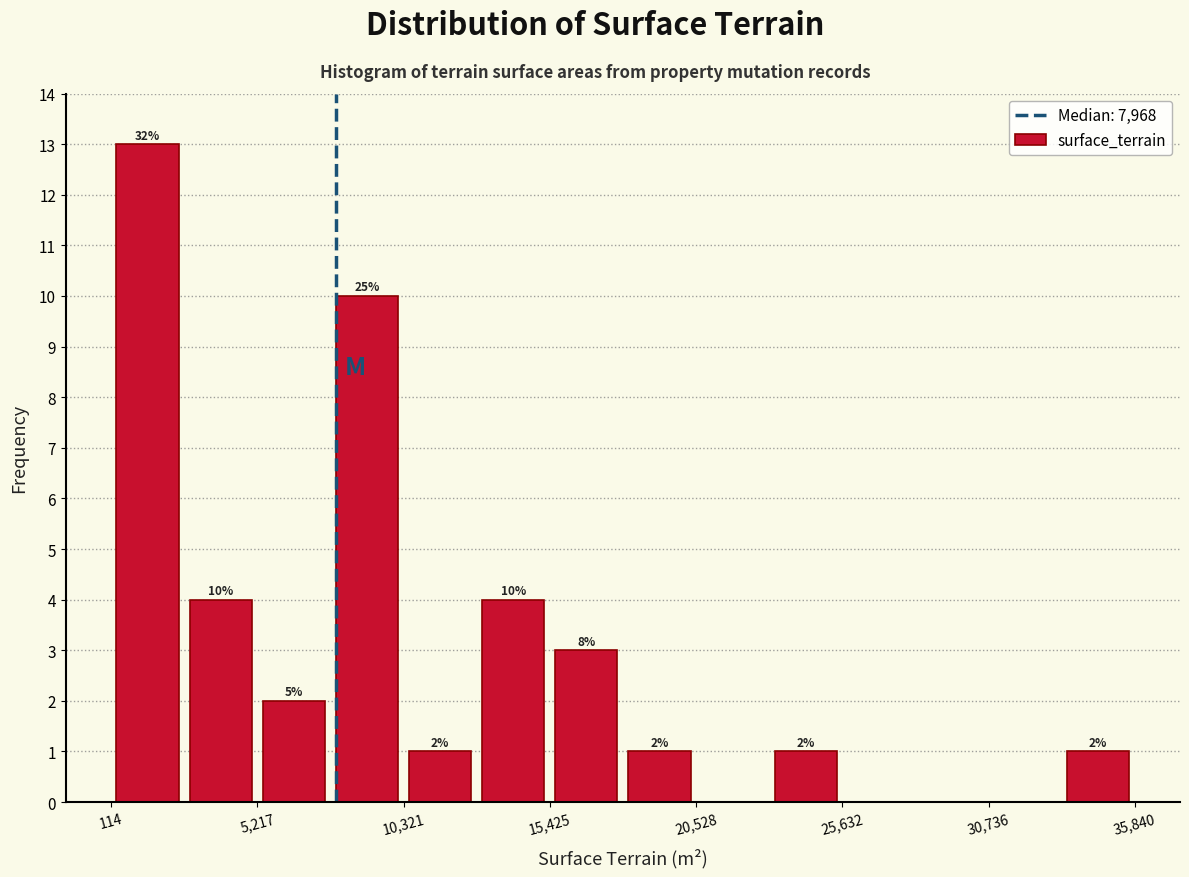

Around what value on the x-axis is the tallest bar? Give the approximate position of its centre, as read against the axis.

1000